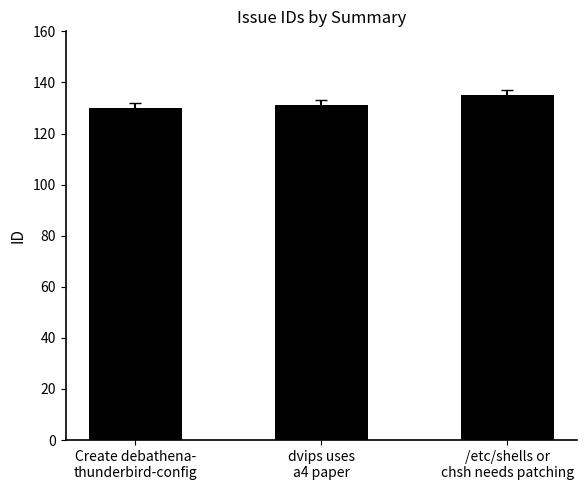

What is the value of the 2nd bar from the left?

131